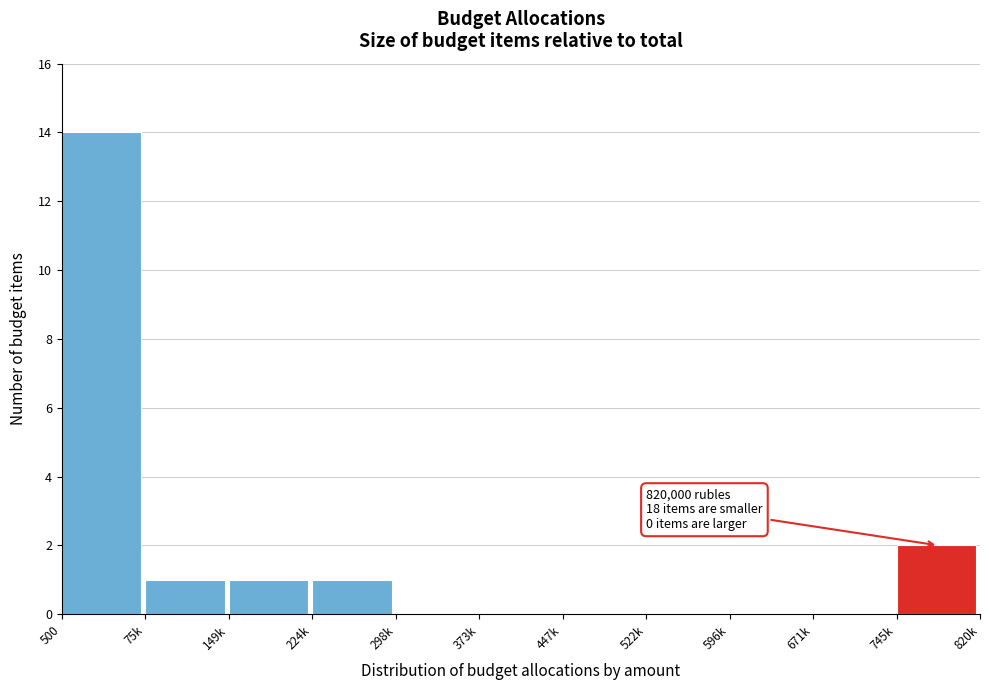

Reading left to right, transcribe all the data shown in this chart.

500=14	75k=1	149k=1	224k=1	298k=0	373k=0	447k=0	522k=0	596k=0	671k=0	745k=2